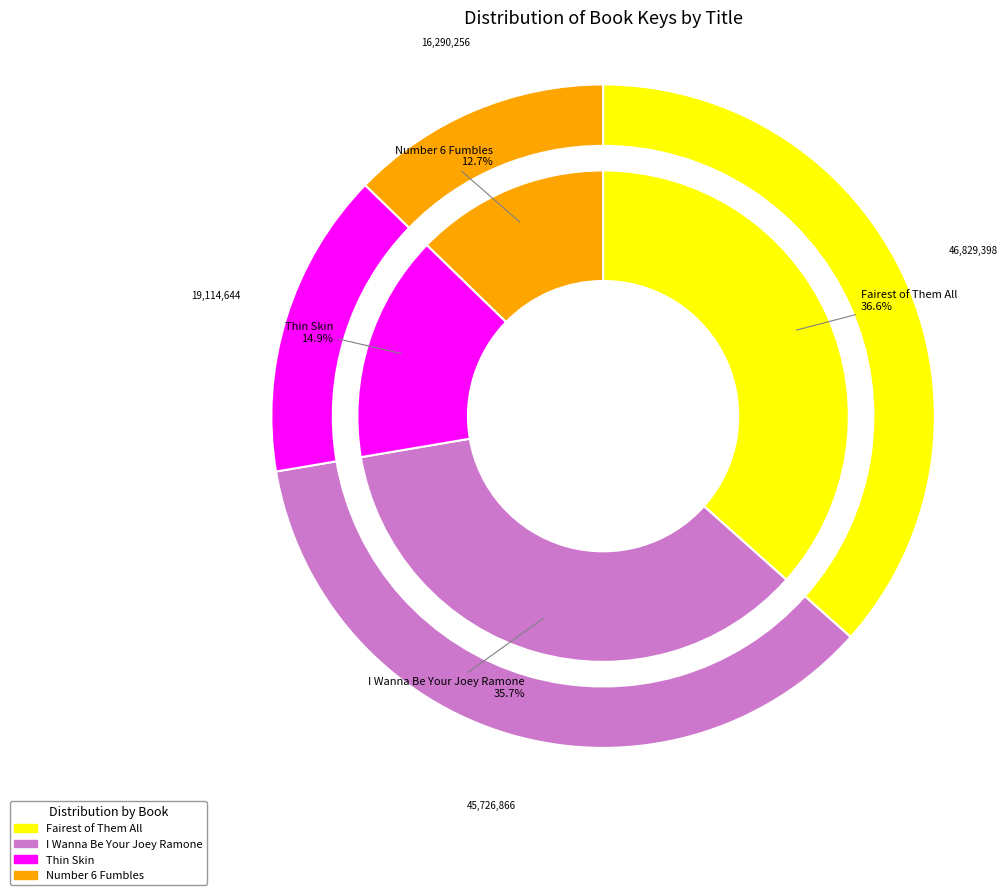

What percentage is the I Wanna Be Your Joey Ramone slice, to the nearest percent?

36%